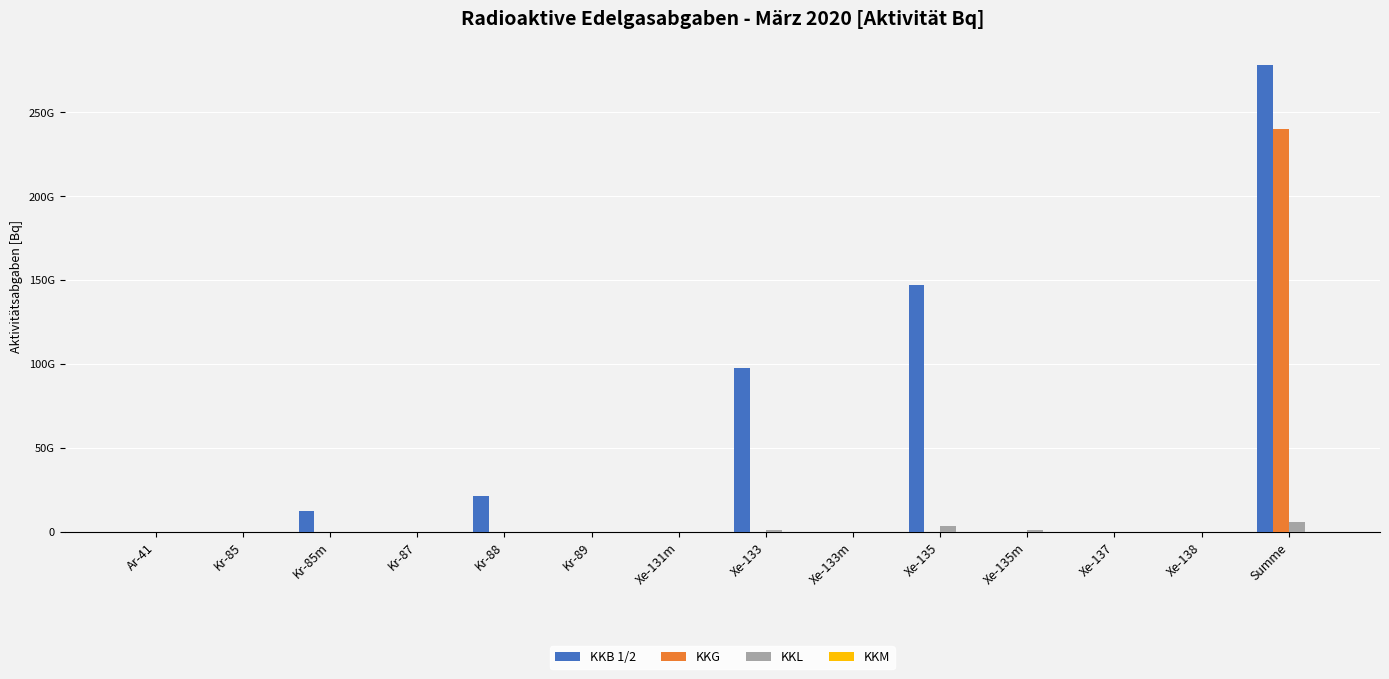

Is the value of KKG at Summe greater than the value of KKL at Xe-137?

Yes